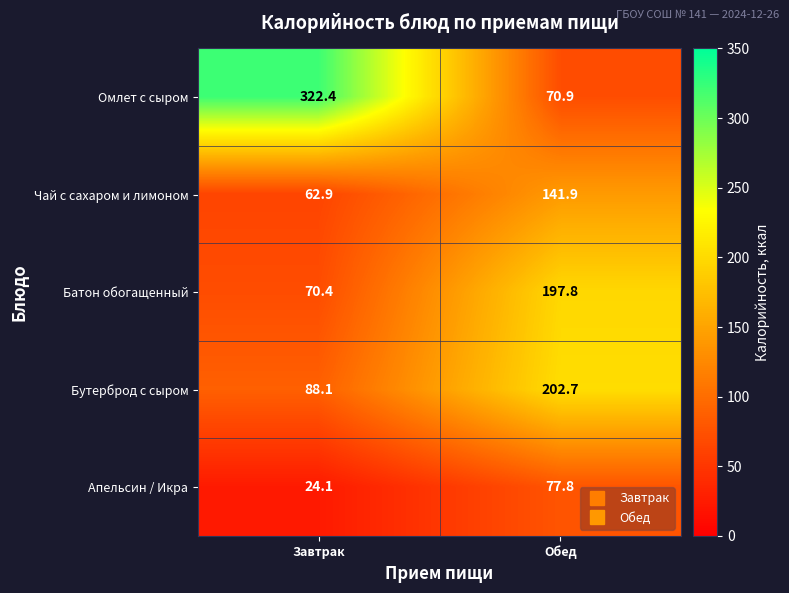

What is the total value across all series at Завтрак?

567.9